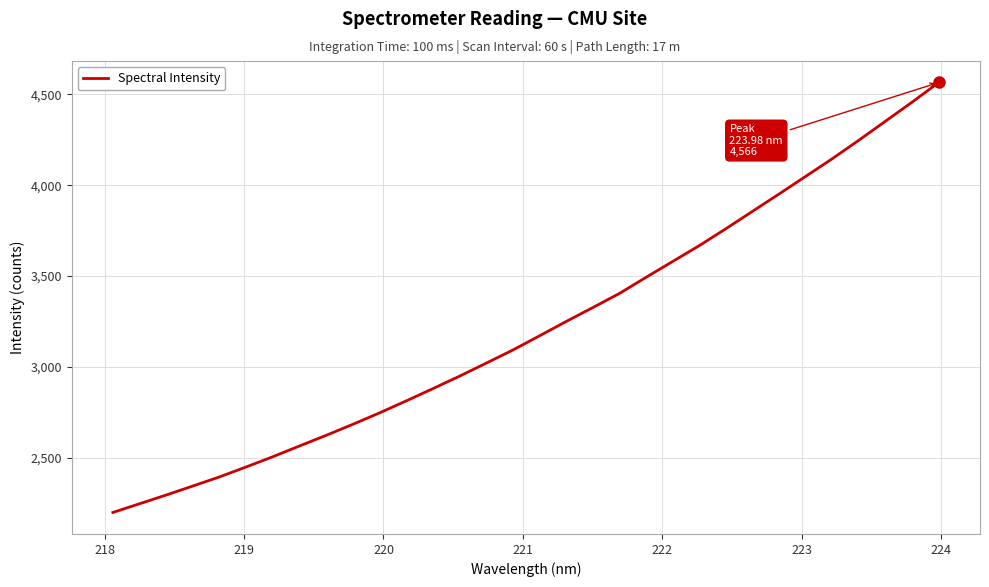

Does the chart have visible grid lines?

Yes